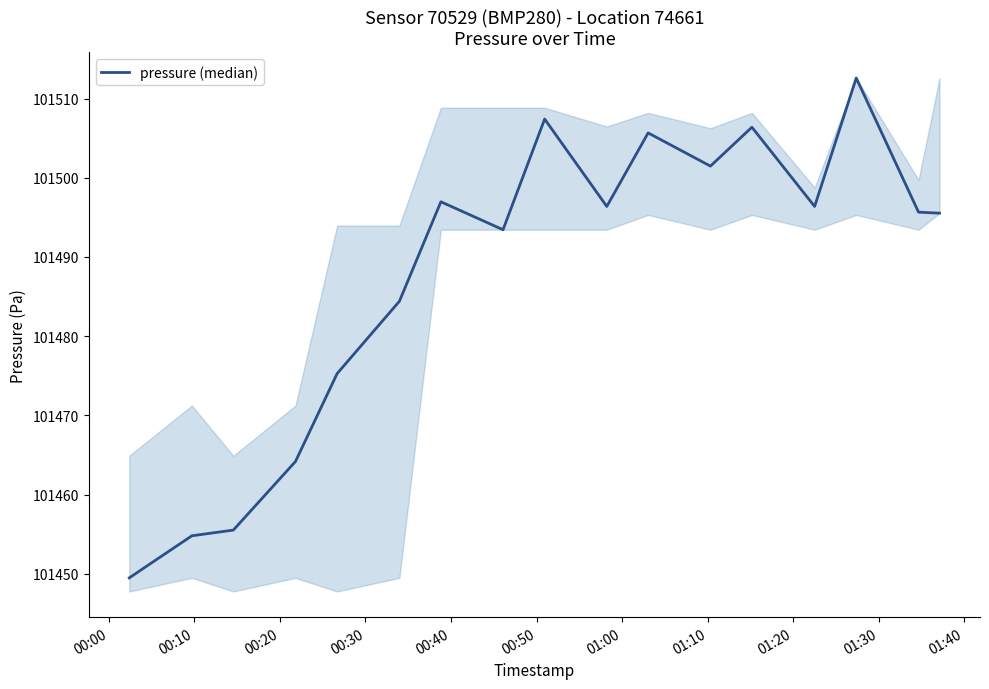

What is the average value?

101487.7